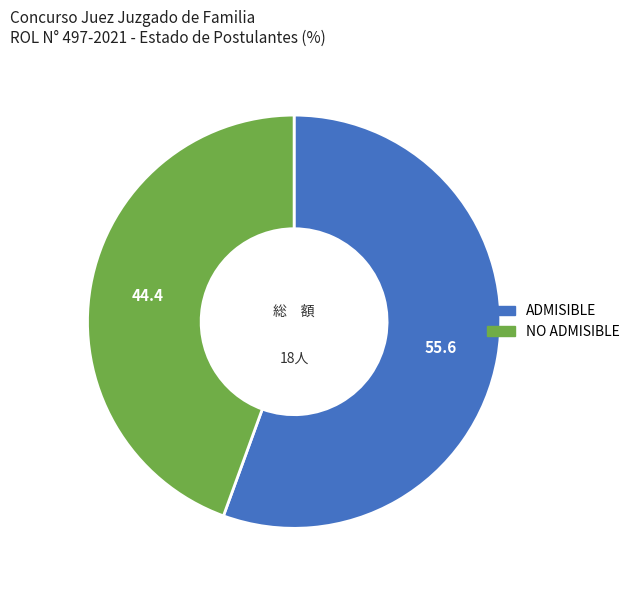

What is the smallest slice in the pie chart?

NO ADMISIBLE